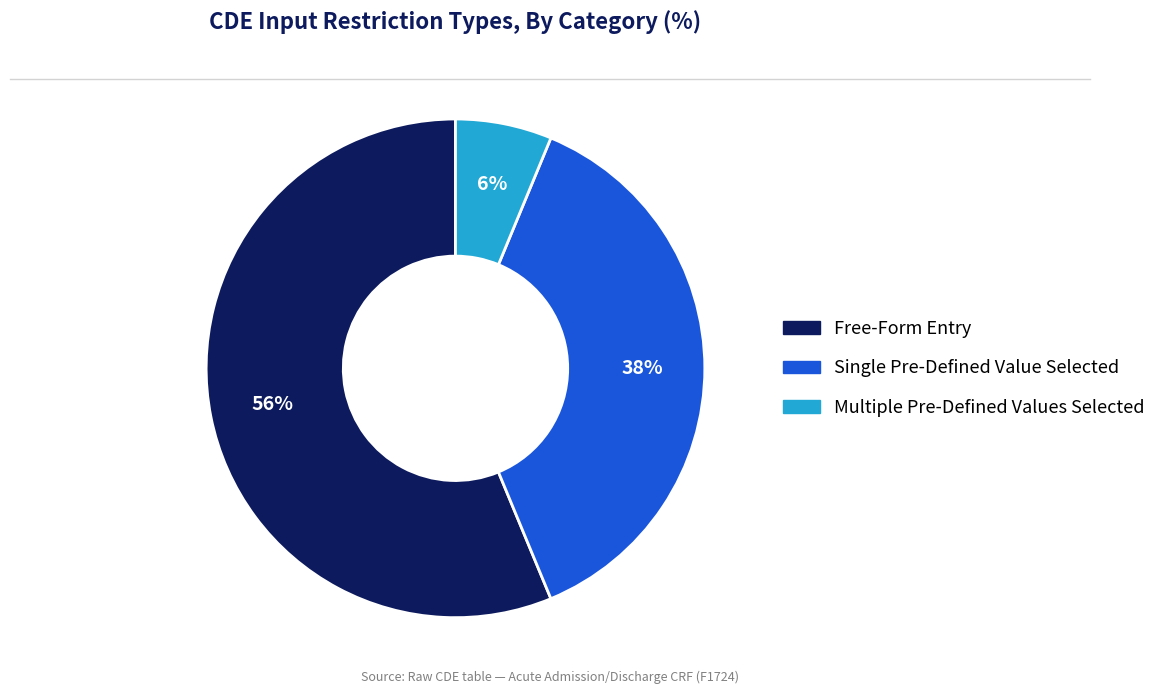

Is there any slice that represents more than half of the pie?

Yes